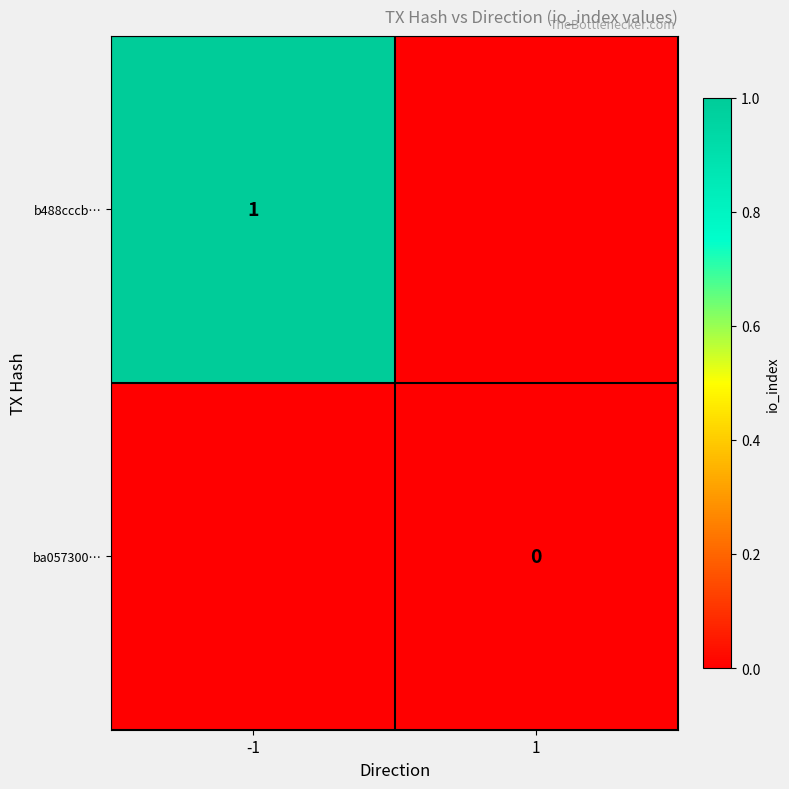

The b488cccb… series shows 1 at -1. True or false?

True